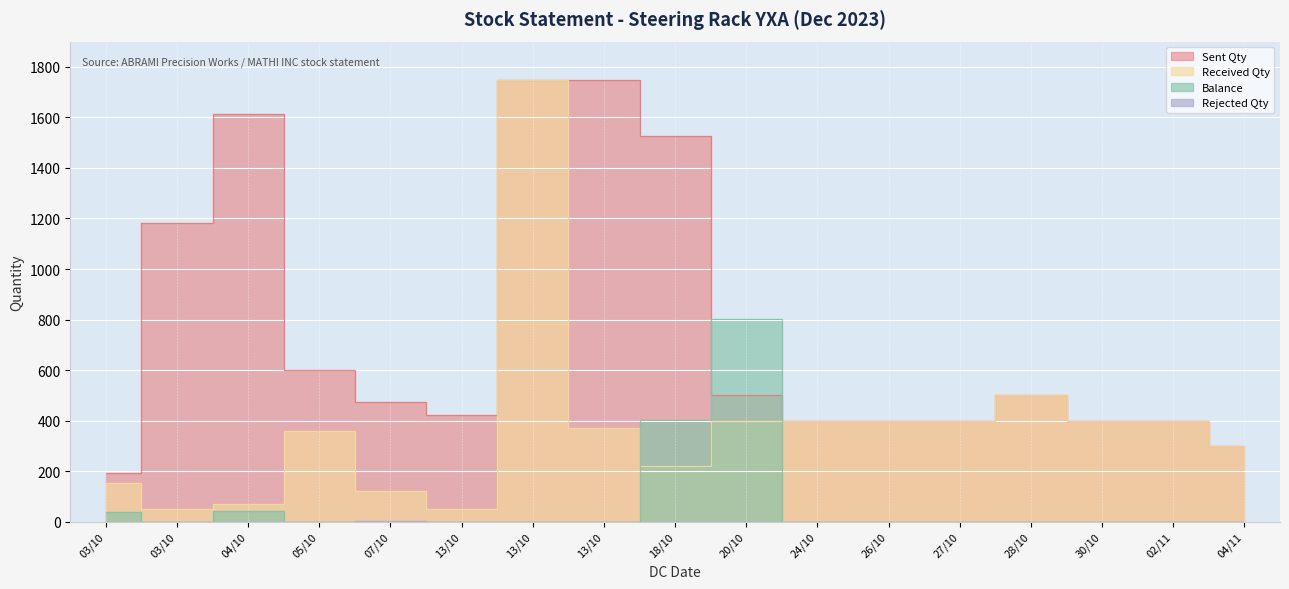

What is the highest value of the Sent Qty series?

1749